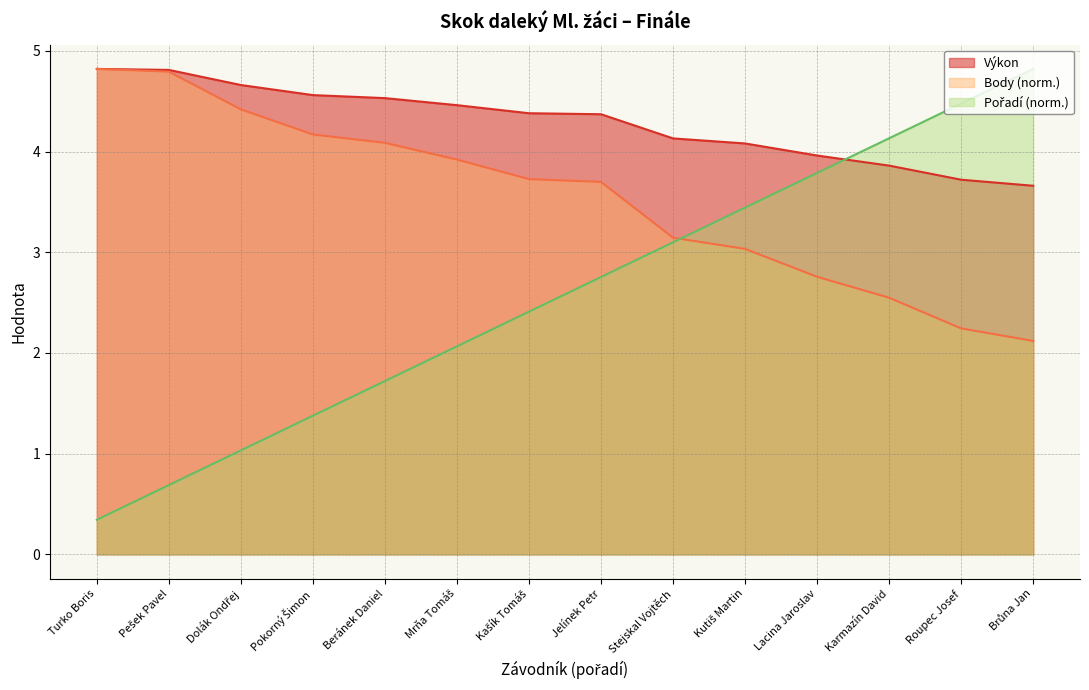

What is the highest value of the Výkon series?

4.8